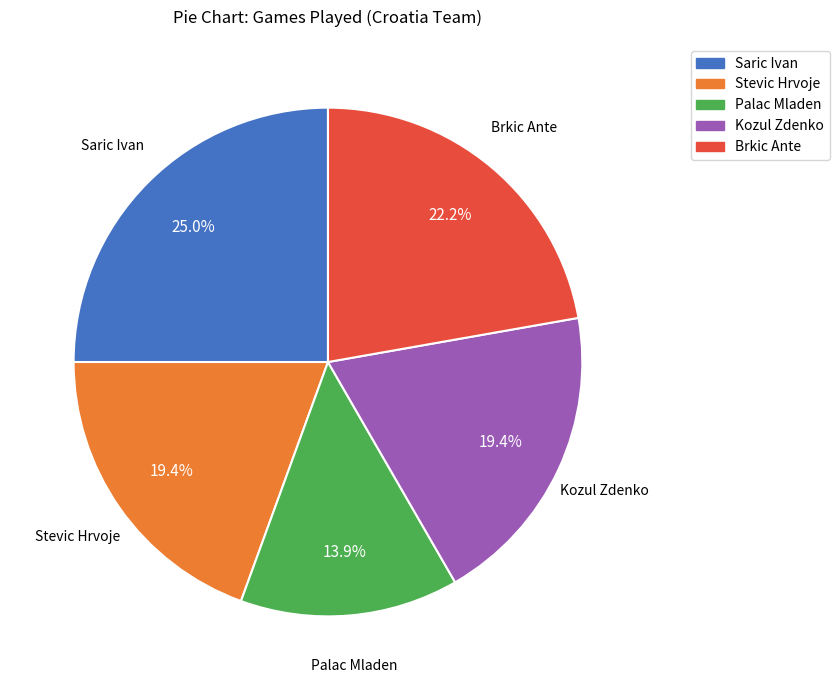

Is it true that Kozul Zdenko is 25% of the pie?

False